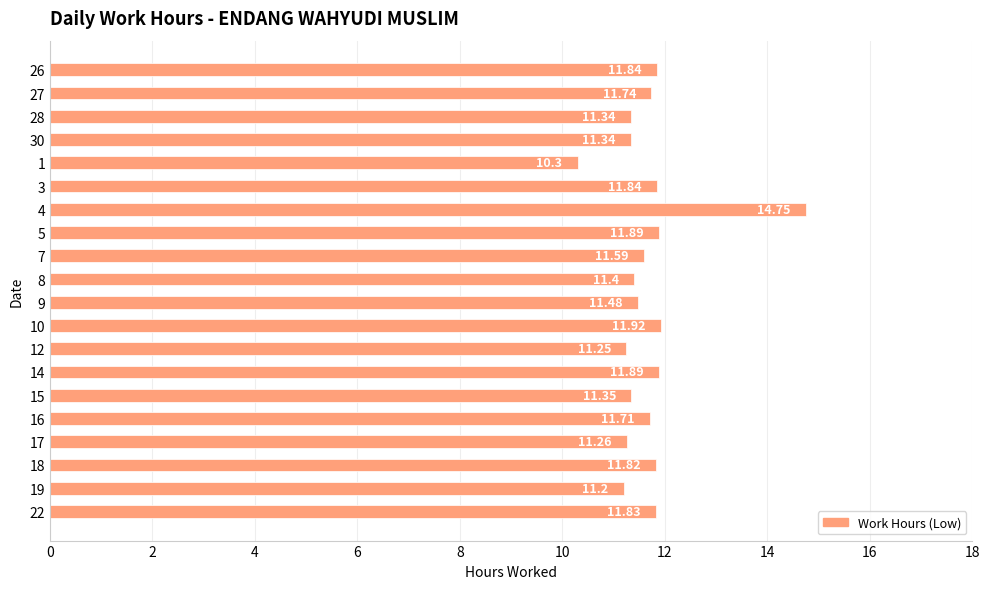

What is the sum of the values at 30 and 19?

22.5